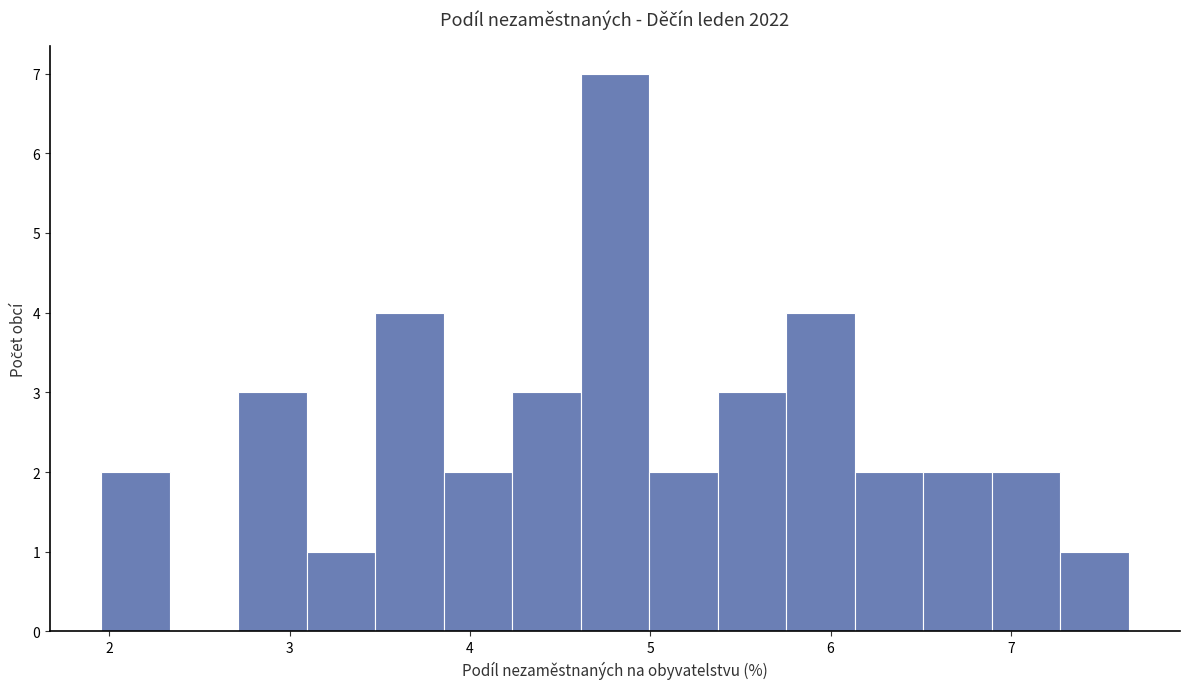

Read against the x-axis, roughly where is the centre of the tallest bar?

4.8